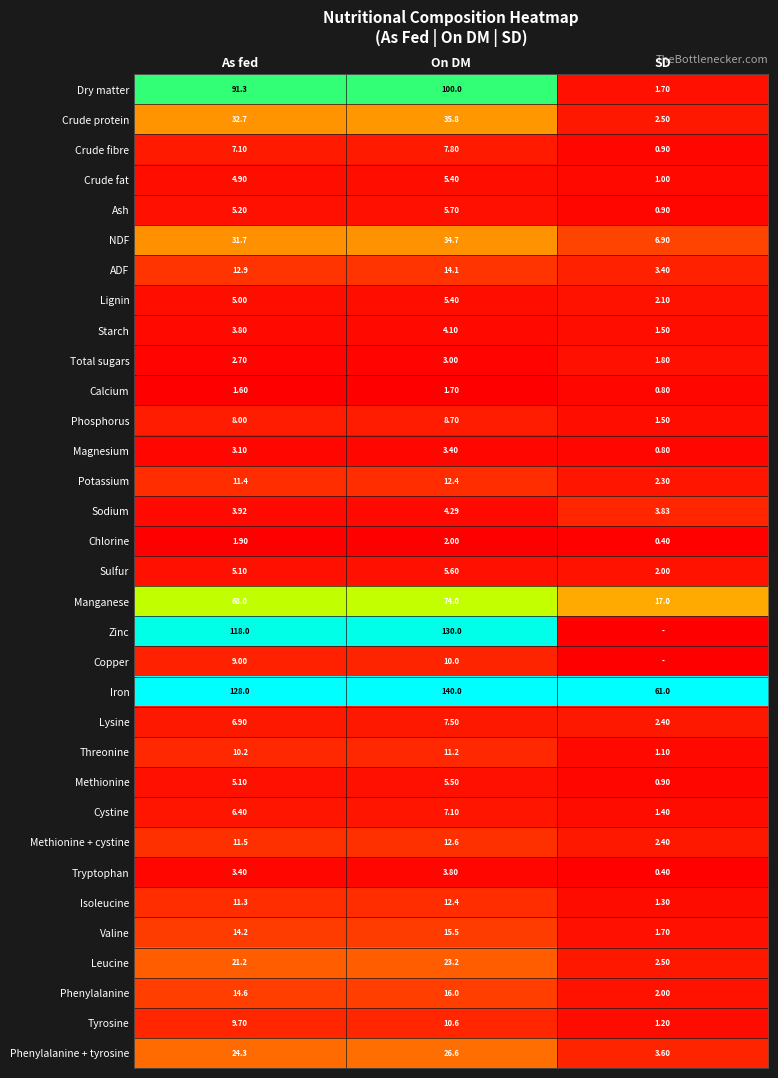

List the labels in order of Phosphorus value, smallest first.

SD, As fed, On DM